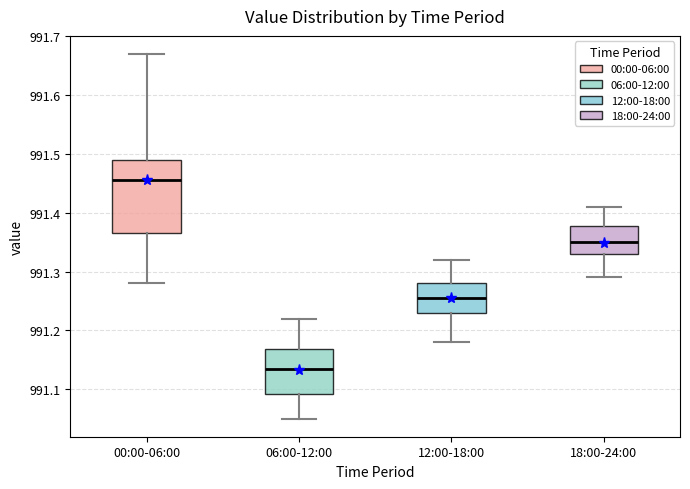

Where is the lower edge of the box for 06:00-12:00 on the y-axis? The values are not printed on the chart, so give them approximately, as read against the axis.

991.09